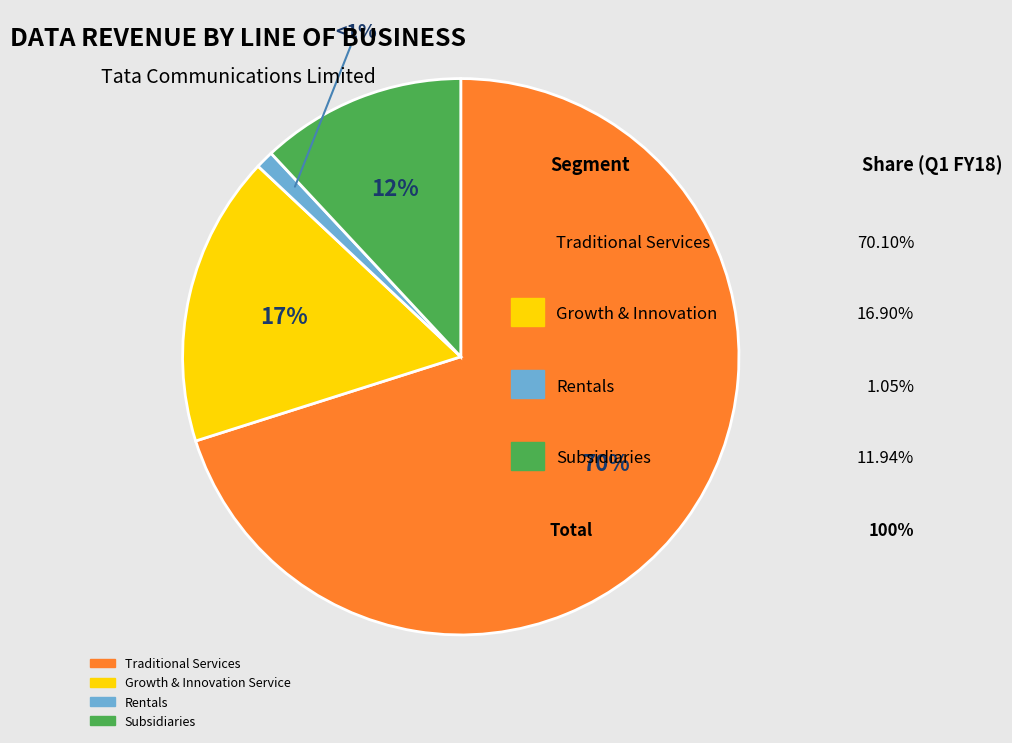

To the nearest percent, what is the difference between the largest and smallest slice percentages?

69%